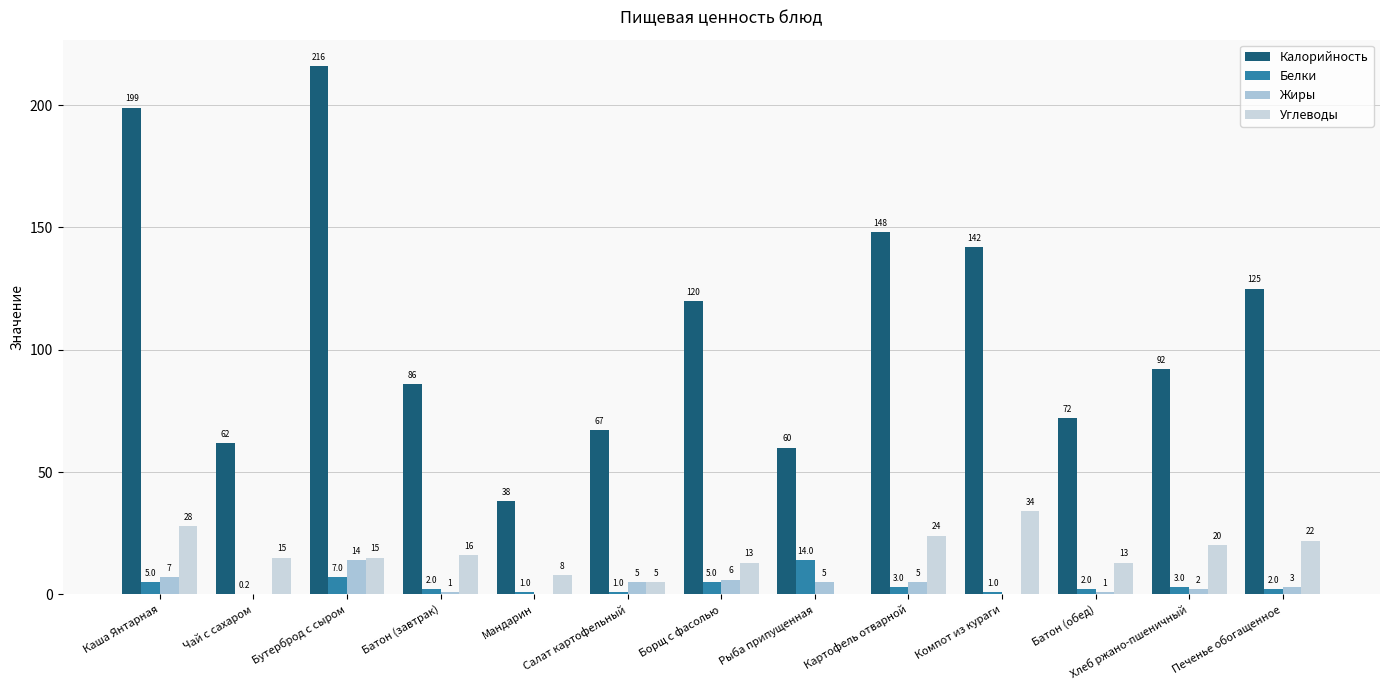

At which category is the sum across all series the highest?

Бутерброд с сыром